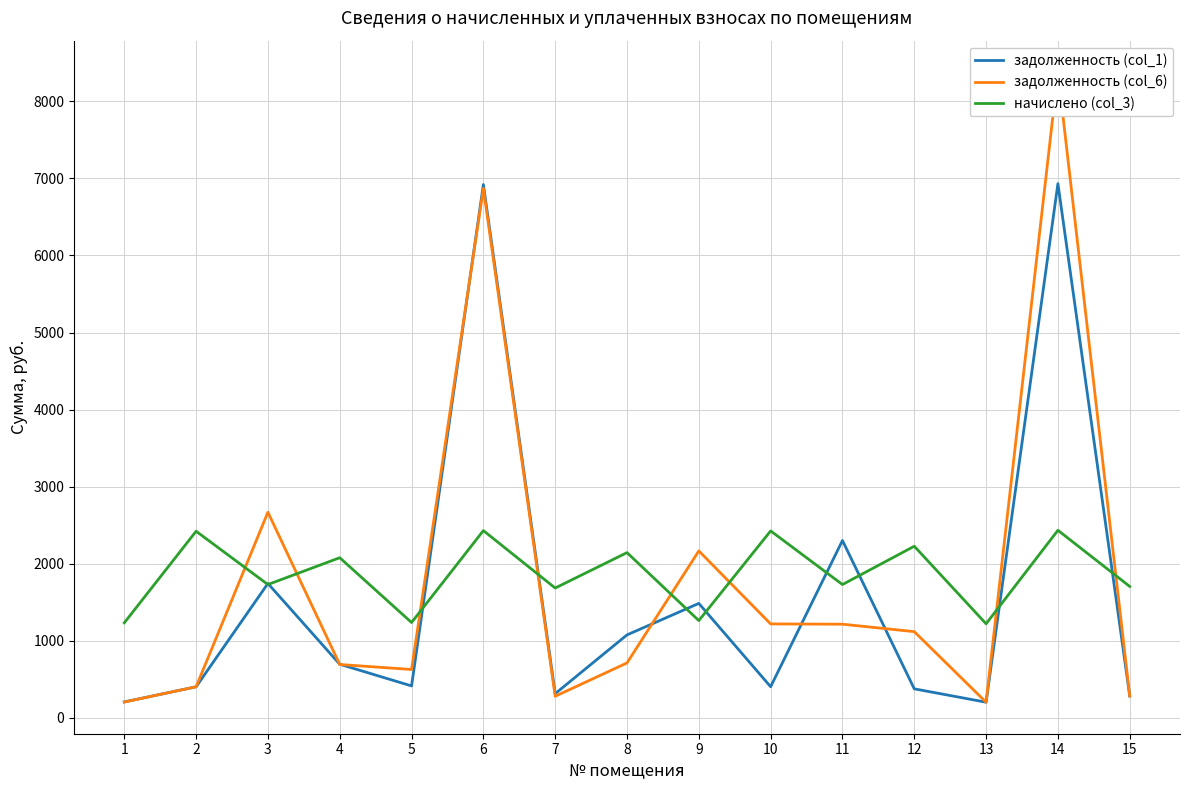

True or false: задолженность (col_6) and начислено (col_3) intersect in this chart.

True